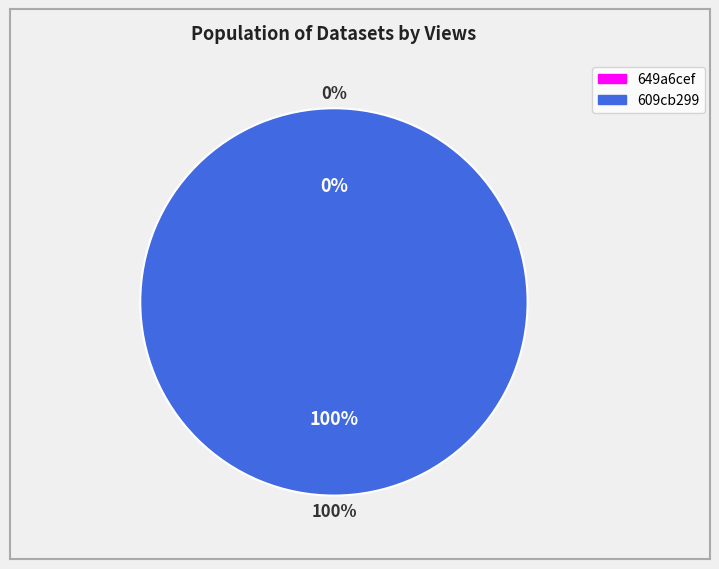

Between 649a6cef078190f8a4e77155 and 609cb299454ae365b943f024, which is larger?

609cb299454ae365b943f024